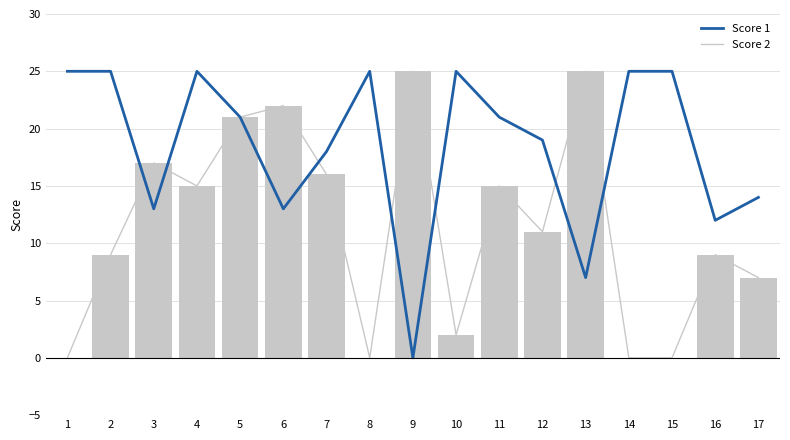

Reading left to right, extract all data points from this chart.

Score 1: 25	25	13	25	21	13	18	25	0	25	21	19	7	25	25	12	14
Score 2: 0	9	17	15	21	22	16	0	25	2	15	11	25	0	0	9	7